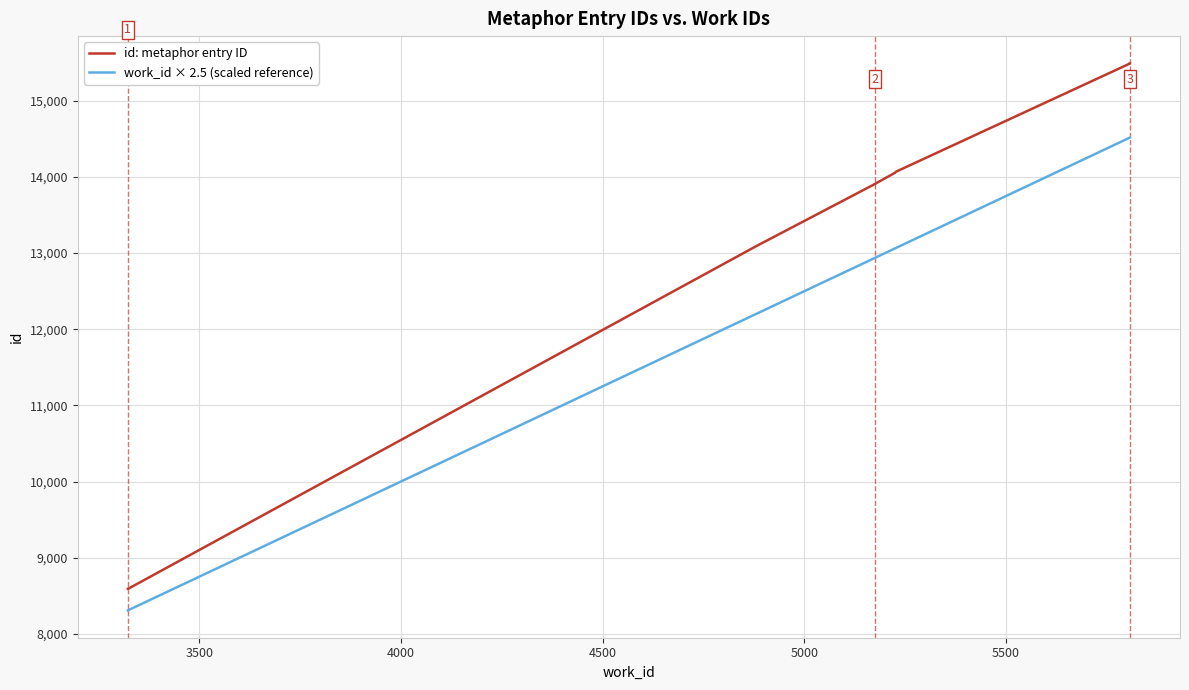

Does the chart have visible grid lines?

Yes